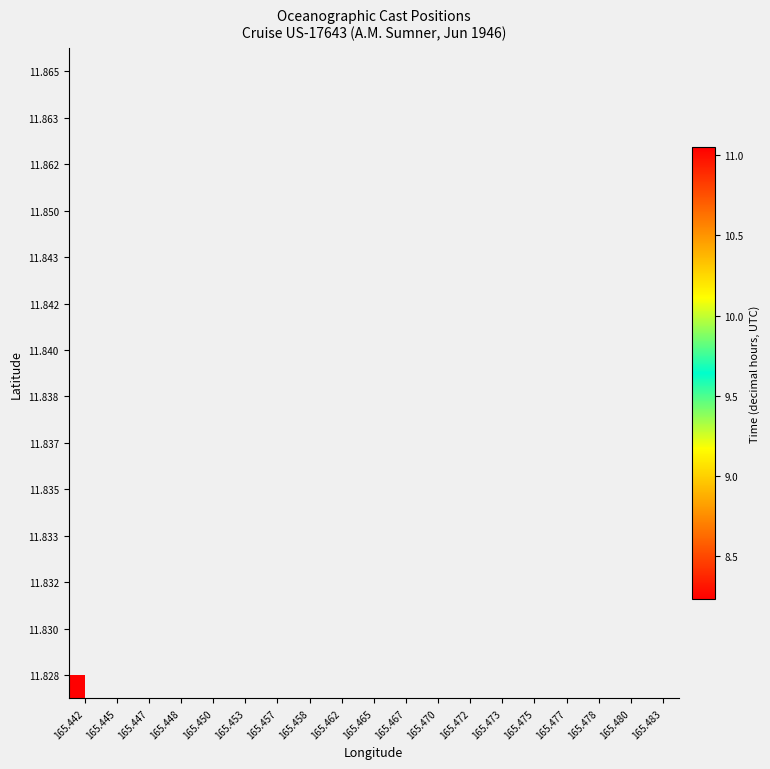

Rank the series at 165.472 from lowest to highest value.

11.828, 11.830, 11.832, 11.833, 11.835, 11.837, 11.838, 11.840, 11.842, 11.843, 11.850, 11.862, 11.863, 11.865